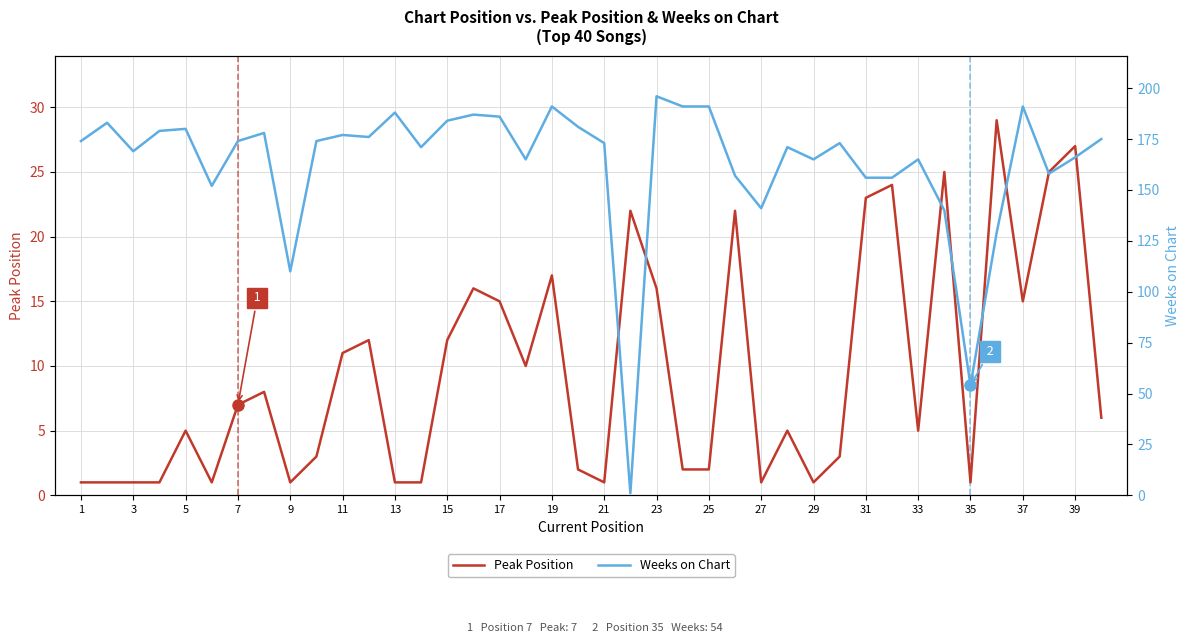

After their last crossing, which series has the higher values: Peak Position or Weeks on Chart?

Weeks on Chart